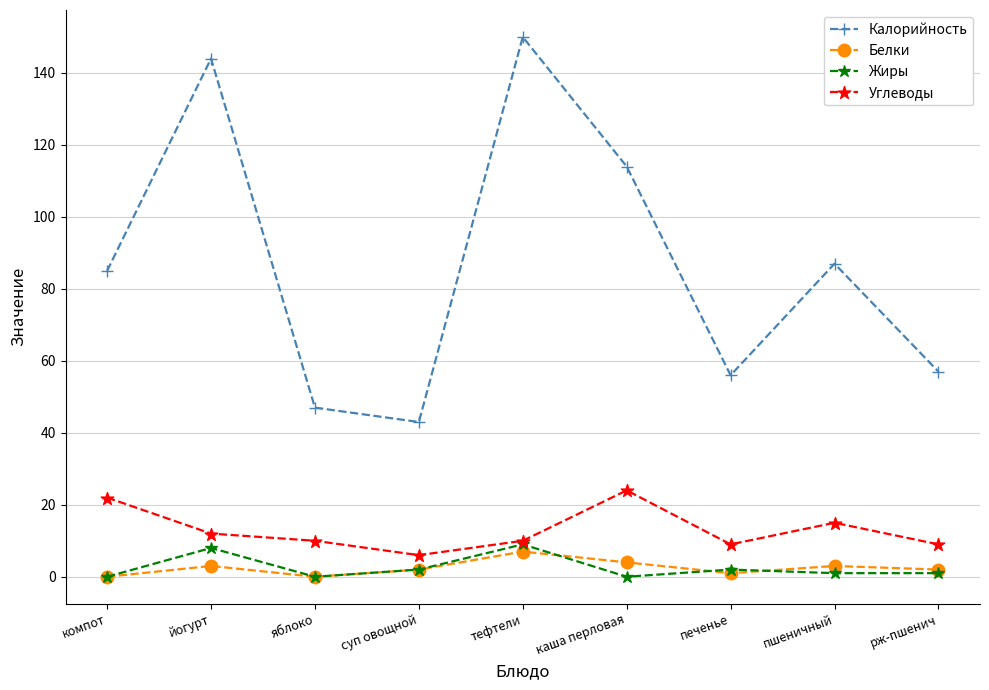

At how many categories does at least one series exceed 125?

2